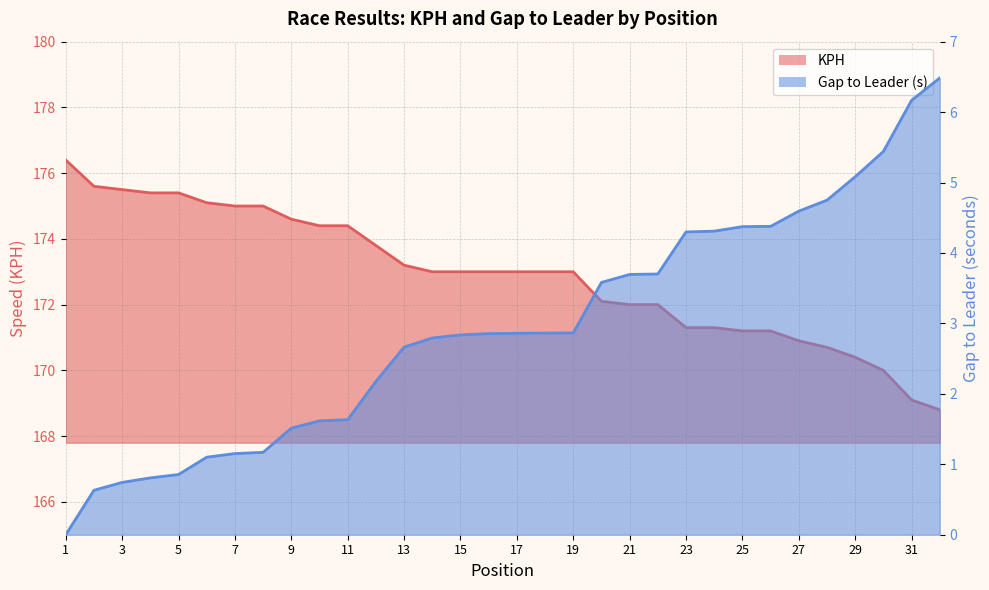

How many positive values does the GAP_FIRST_sec series have?

31